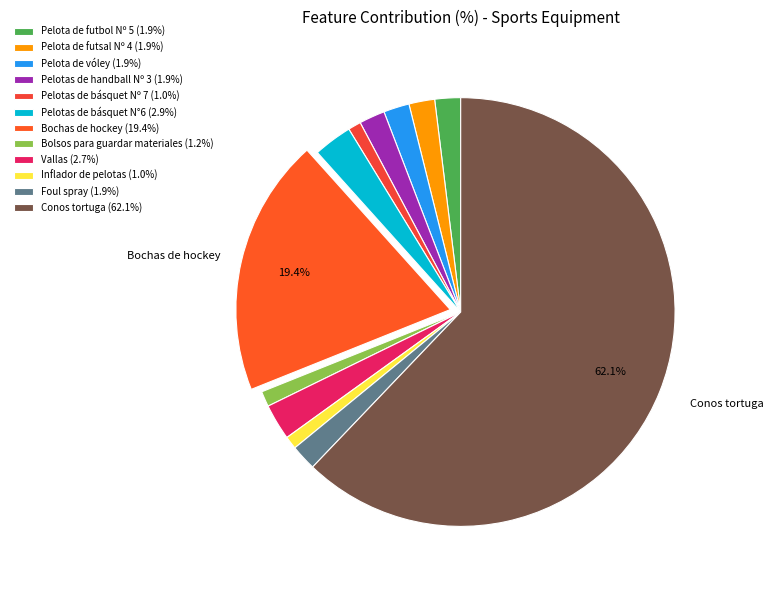

The Pelotas de básquet N°6 slice represents 3% of the pie. True or false?

True